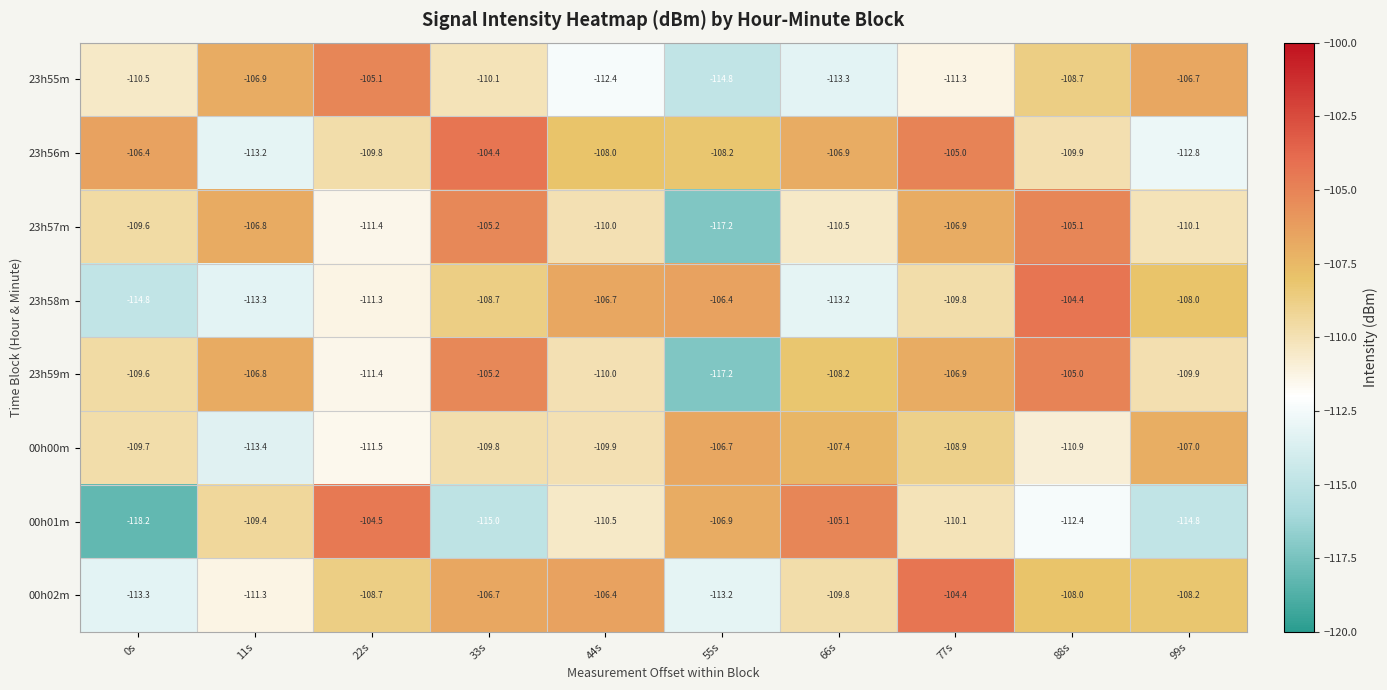

What is the difference between the maximum and minimum values in the 23h56m series?

8.8